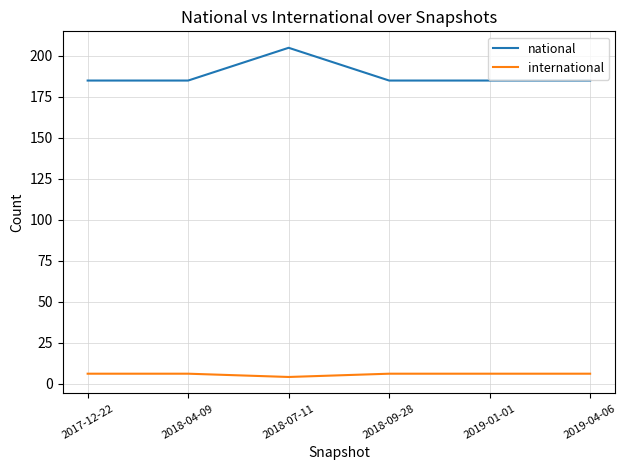

Is the value of national at 2018-04-09 greater than the value of international at 2019-01-01?

Yes